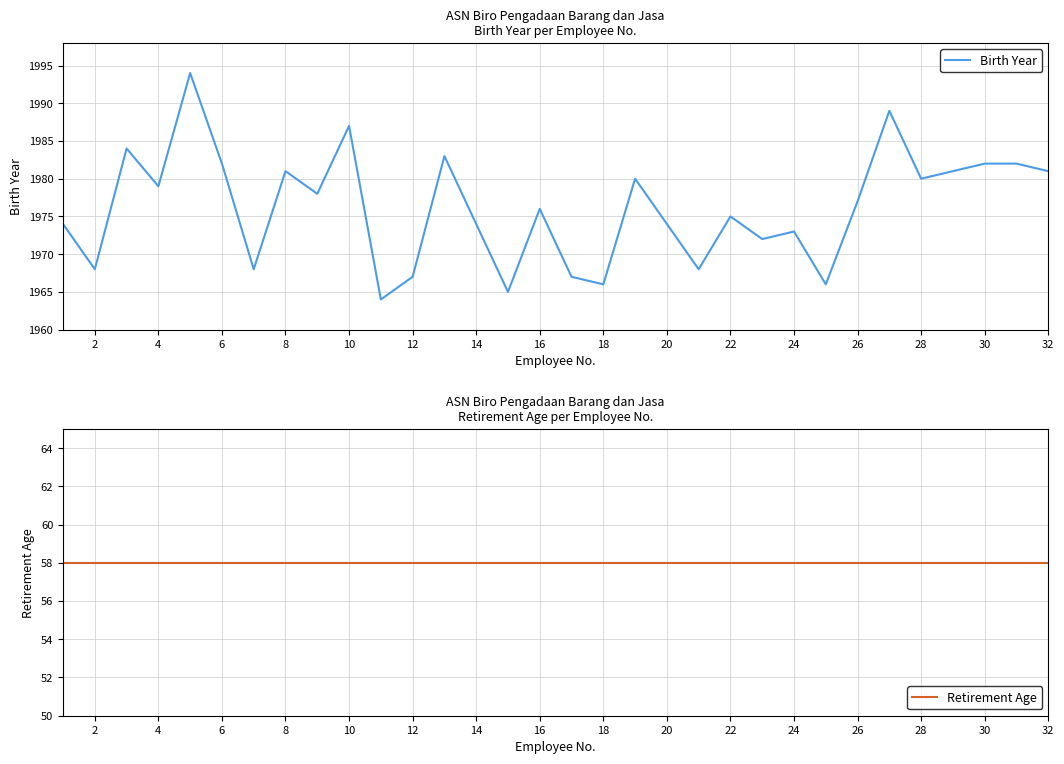

The Birth Year series shows 1987 at 10. True or false?

True